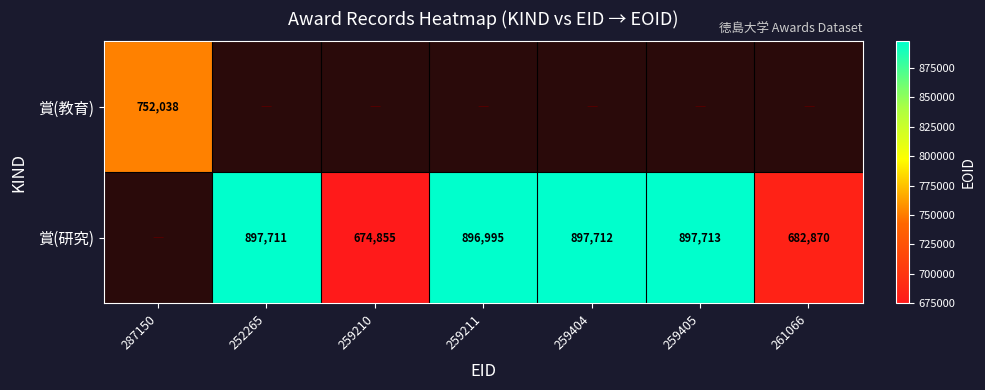

True or false: 賞(研究) has a value of 1507381 at 252265.

False